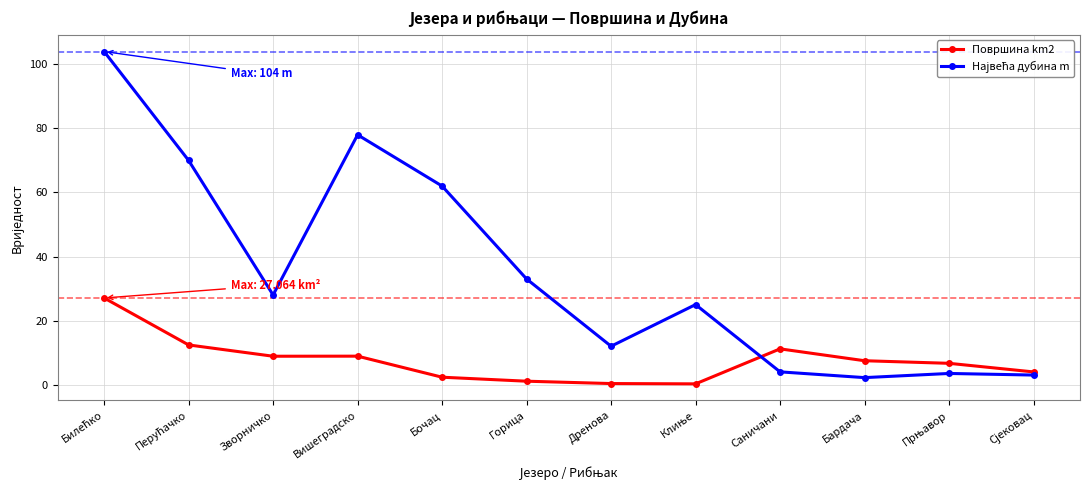

True or false: Површина km2 has a value of 2.3 at Бочац.

True